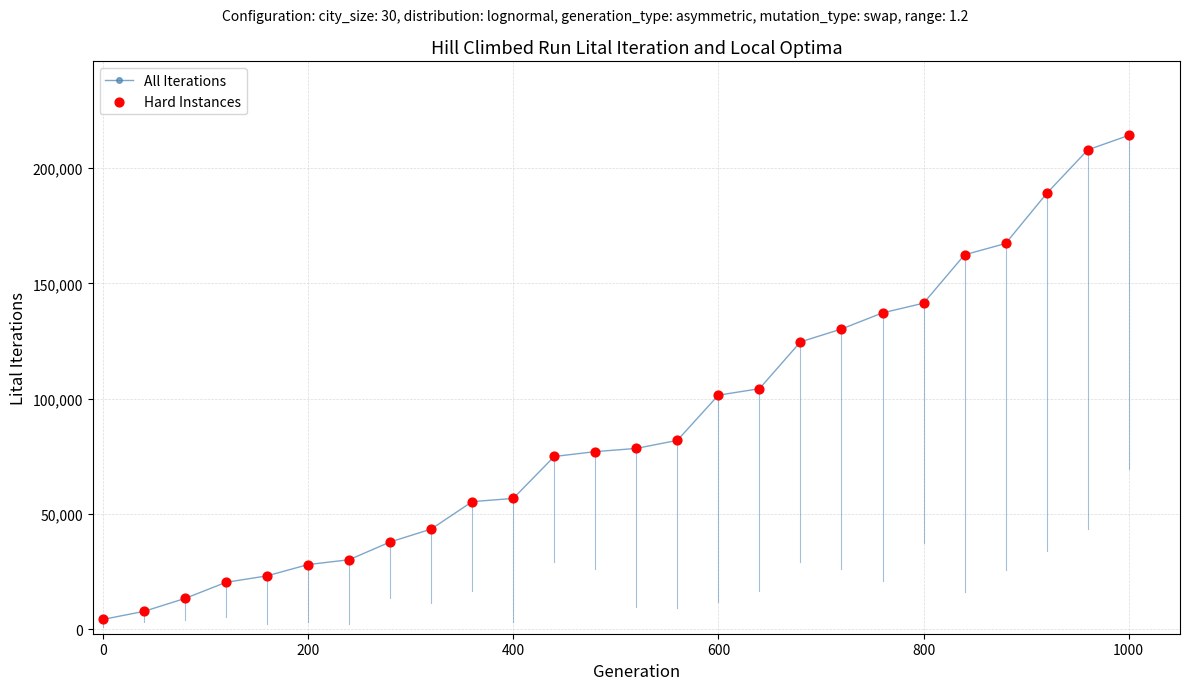

What is the difference between the maximum and minimum values?

210000